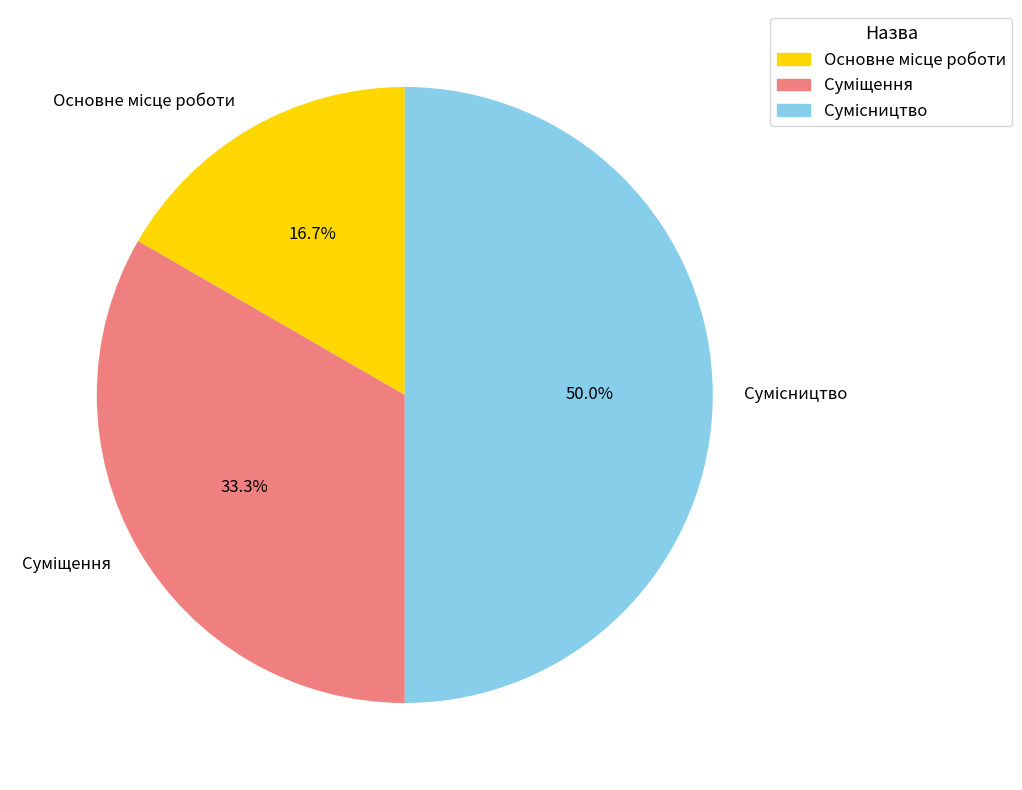

How many segments does this pie chart have?

3